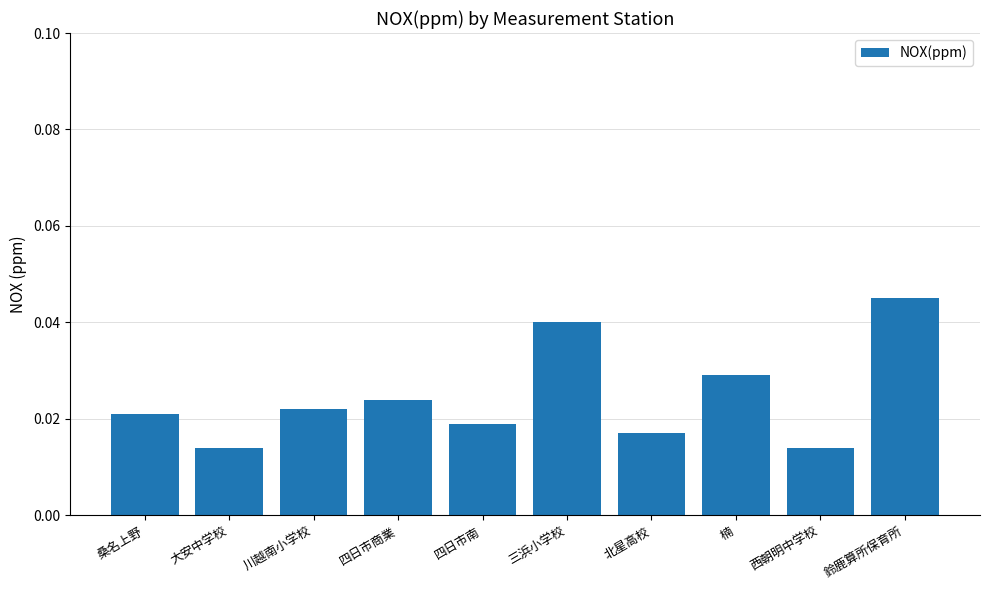

What is the label of the 8th bar from the right?

川越南小学校